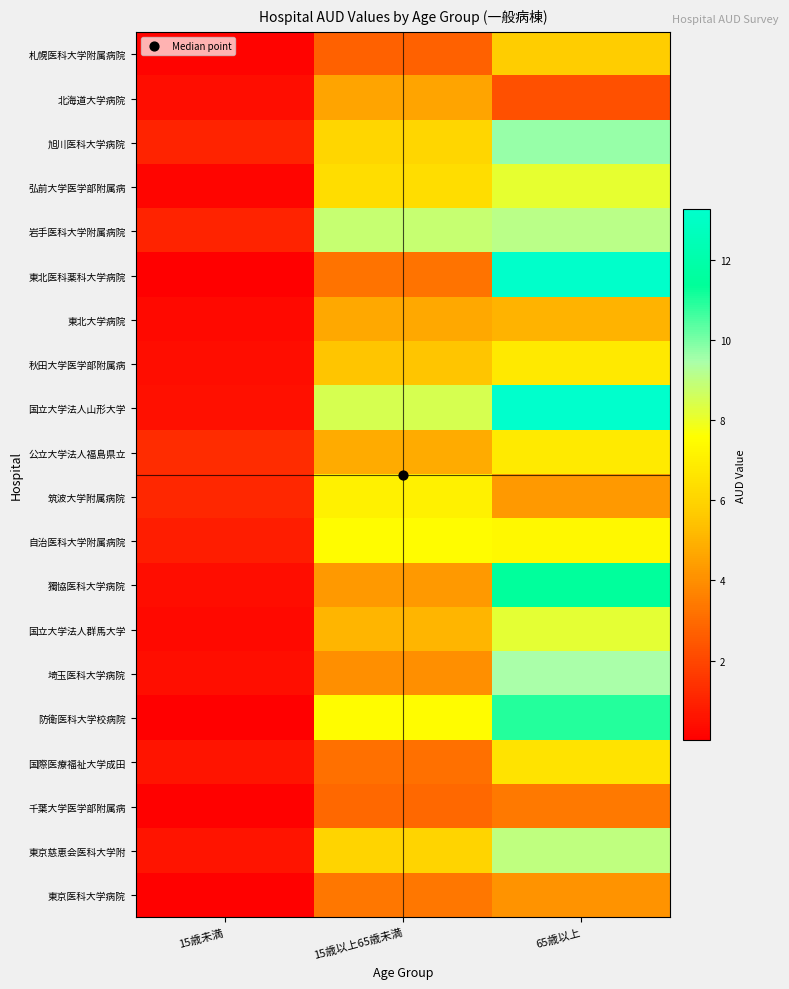

What is the greatest value displayed?

13.3